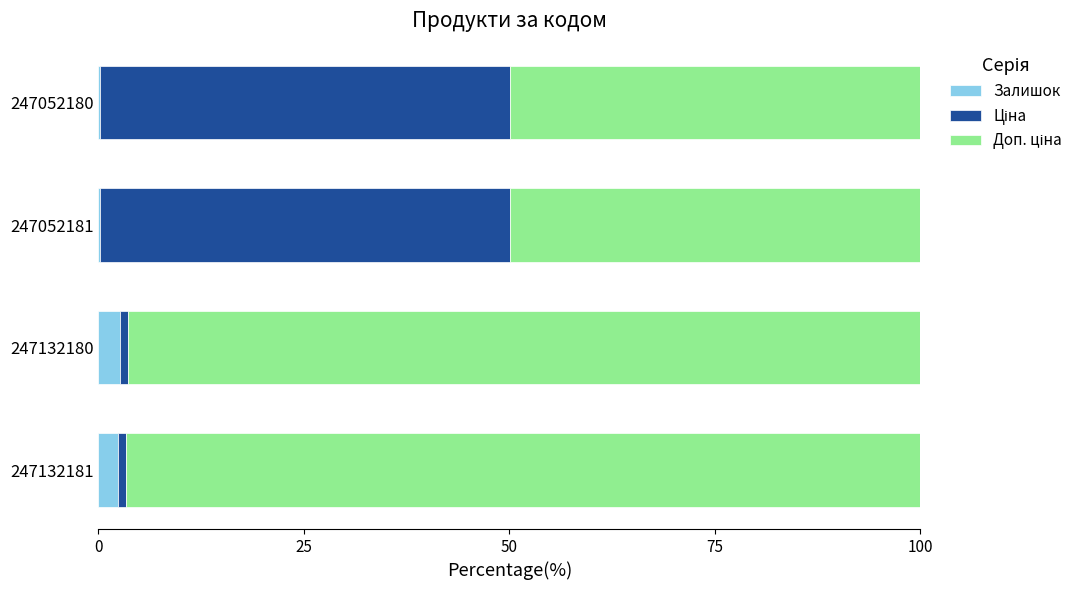

What is the maximum value for Залишок?

2.7